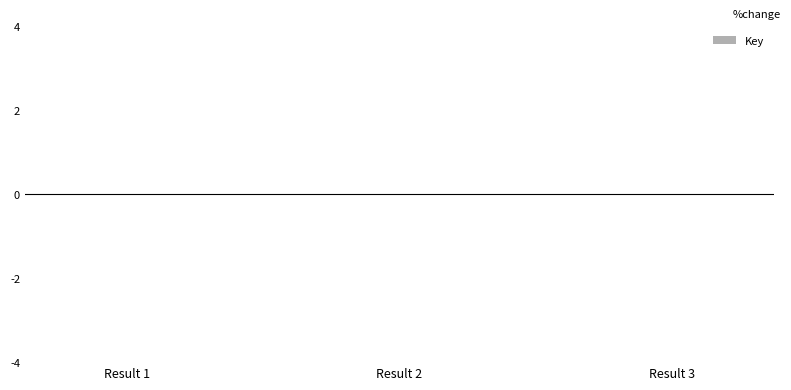

The value at Result 1 is -0.0. True or false?

True